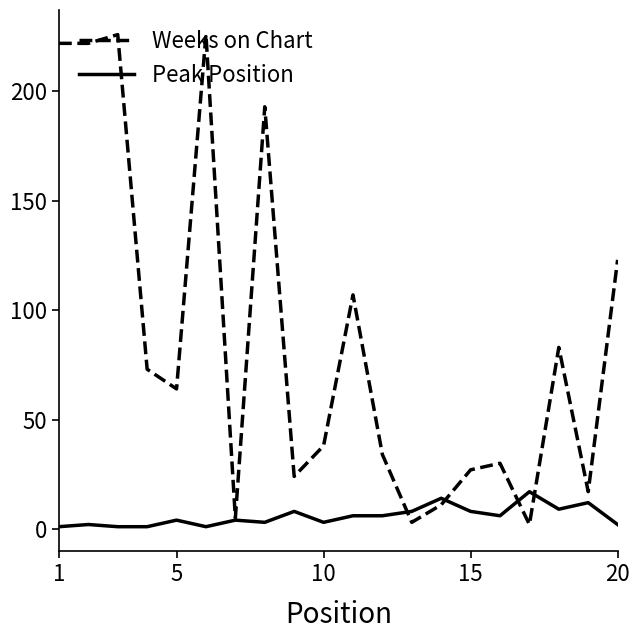

Which series has the largest range (max minus min)?

Weeks on Chart